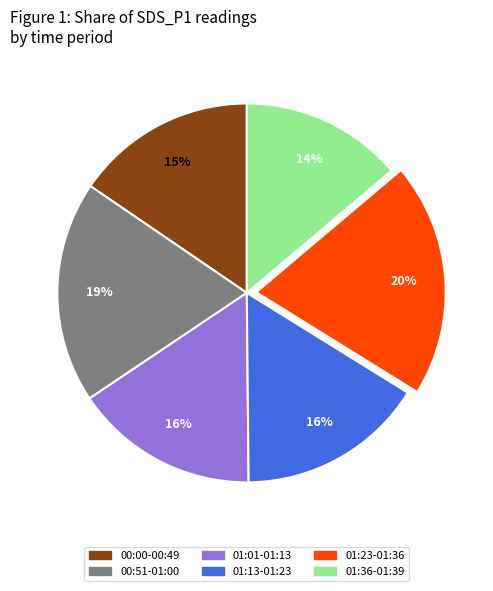

Count the number of slices in the pie.

6